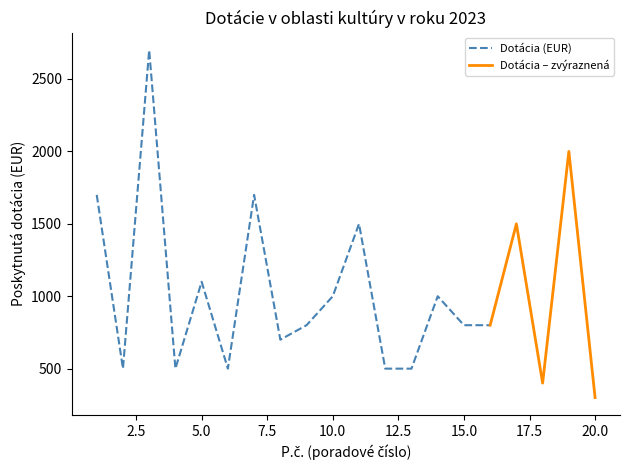

Rank the categories by value from lowest to highest.

20, 18, 2, 4, 6, 12, 13, 8, 9, 15, 16, 10, 14, 5, 11, 17, 1, 7, 19, 3